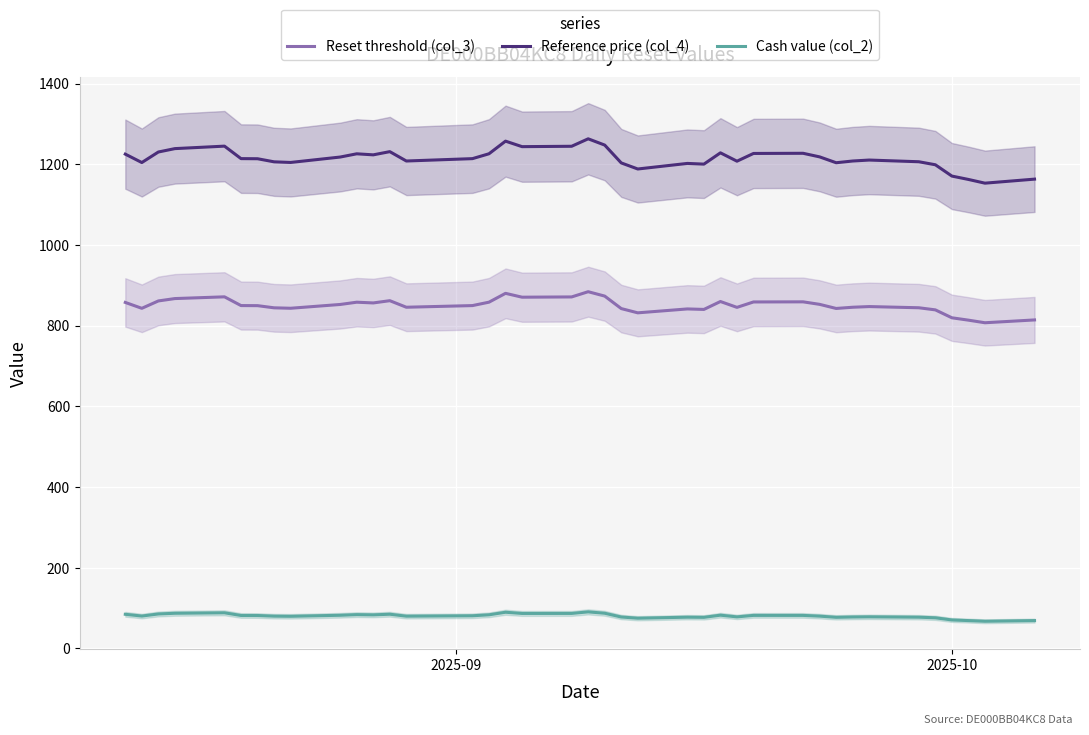

Rank the series by their average value, from highest to lowest.

Reference price (col_4), Reset threshold (col_3), Cash value (col_2)